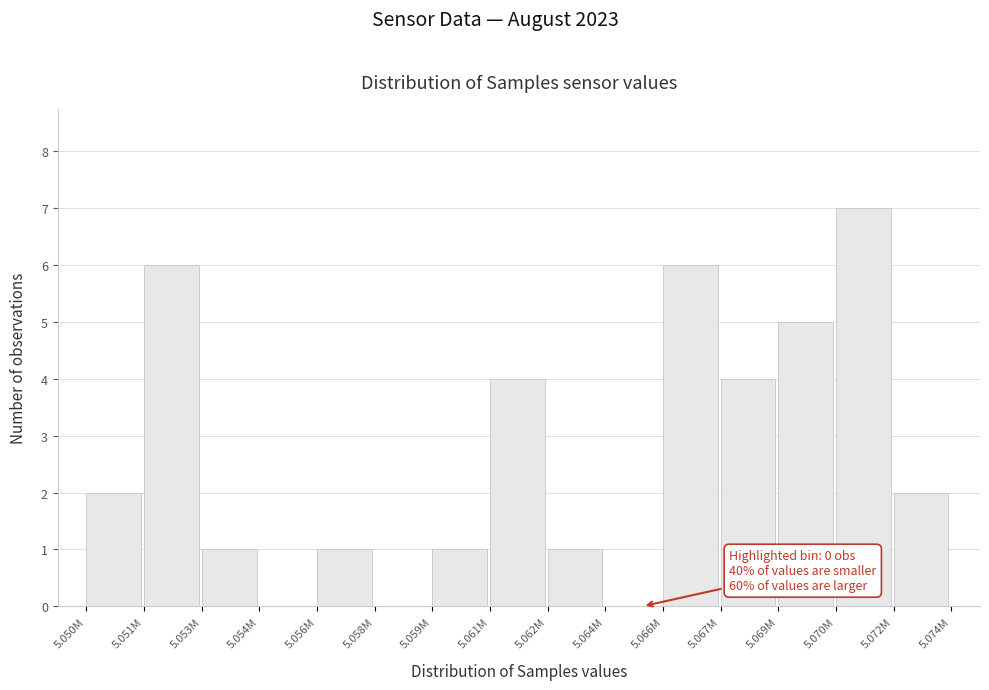

Reading left to right, what are all the values shown in this chart?

5.050M=2	5.051M=6	5.053M=1	5.054M=0	5.056M=1	5.058M=0	5.059M=1	5.061M=4	5.062M=1	5.064M=0	5.066M=6	5.067M=4	5.069M=5	5.070M=7	5.072M=2